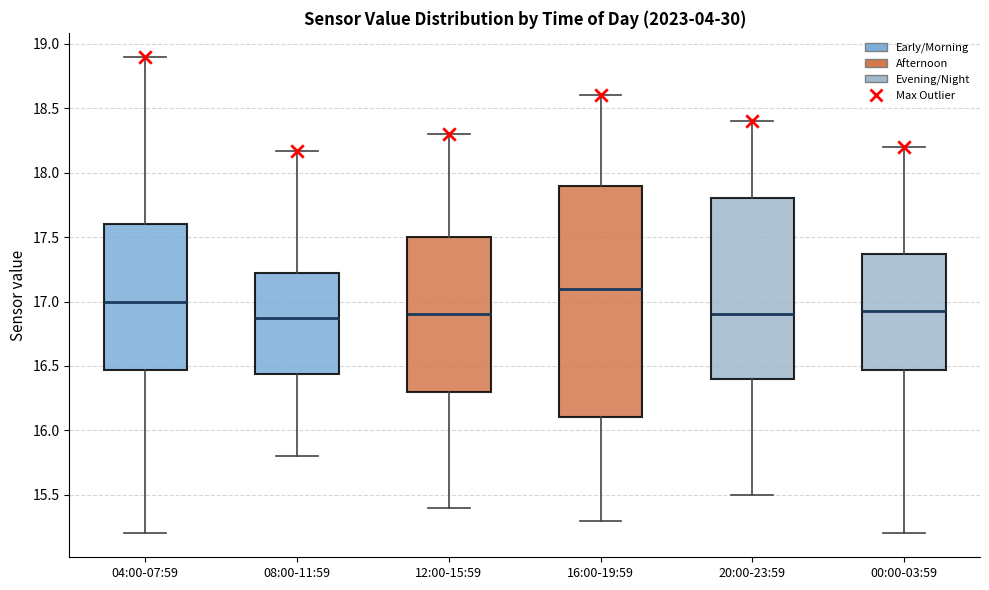

Which box is the tallest, from its lower edge to its upper edge?

16:00-19:59